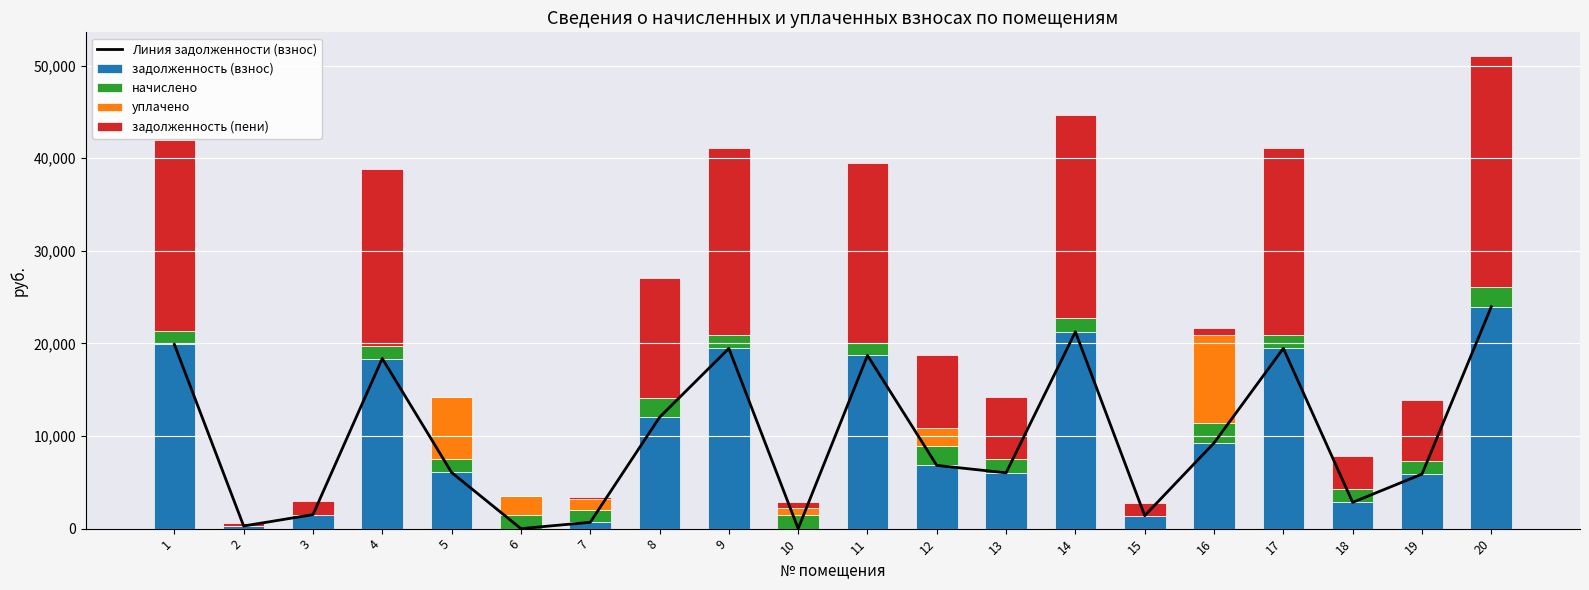

The уплачено series shows 3193.9 at 4. True or false?

False